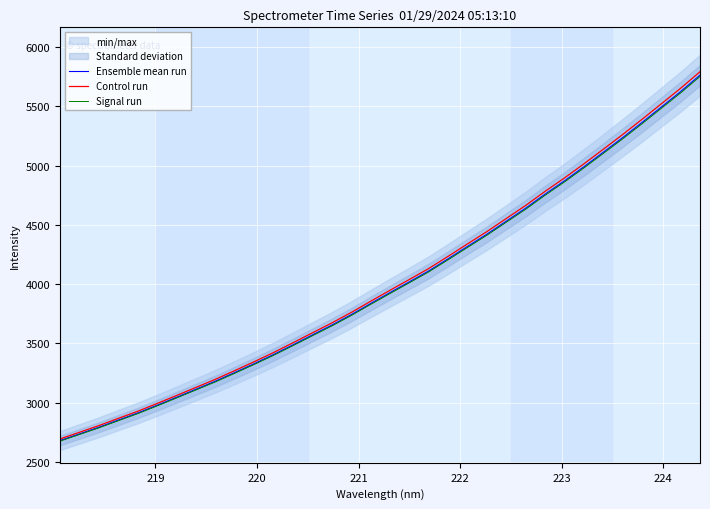

List the series in order of their overall mean, highest first.

Control run, Ensemble mean run, Signal run